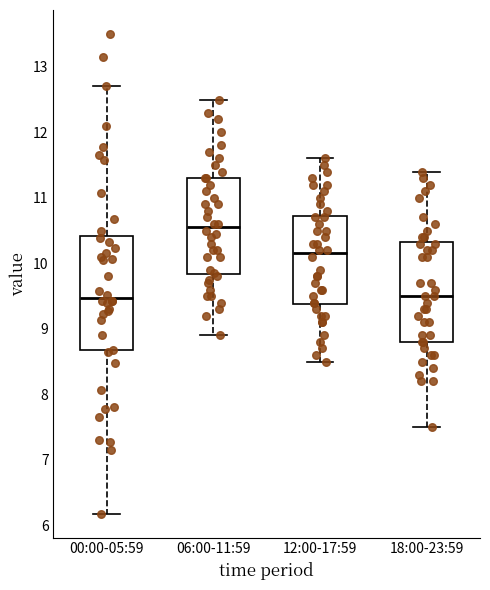

Reading left to right, read every box against the y-axis: the position of its median line, the range the box covers, and the ends of its whiskers. The values are not printed on the chart, so give them approximately, as read against the axis.

00:00-05:59: median 9.5, box 8.7 to 10.4, whiskers 6.2 to 12.7
06:00-11:59: median 10.6, box 9.8 to 11.3, whiskers 8.9 to 12.5
12:00-17:59: median 10.2, box 9.4 to 10.7, whiskers 8.5 to 11.6
18:00-23:59: median 9.5, box 8.8 to 10.3, whiskers 7.5 to 11.4